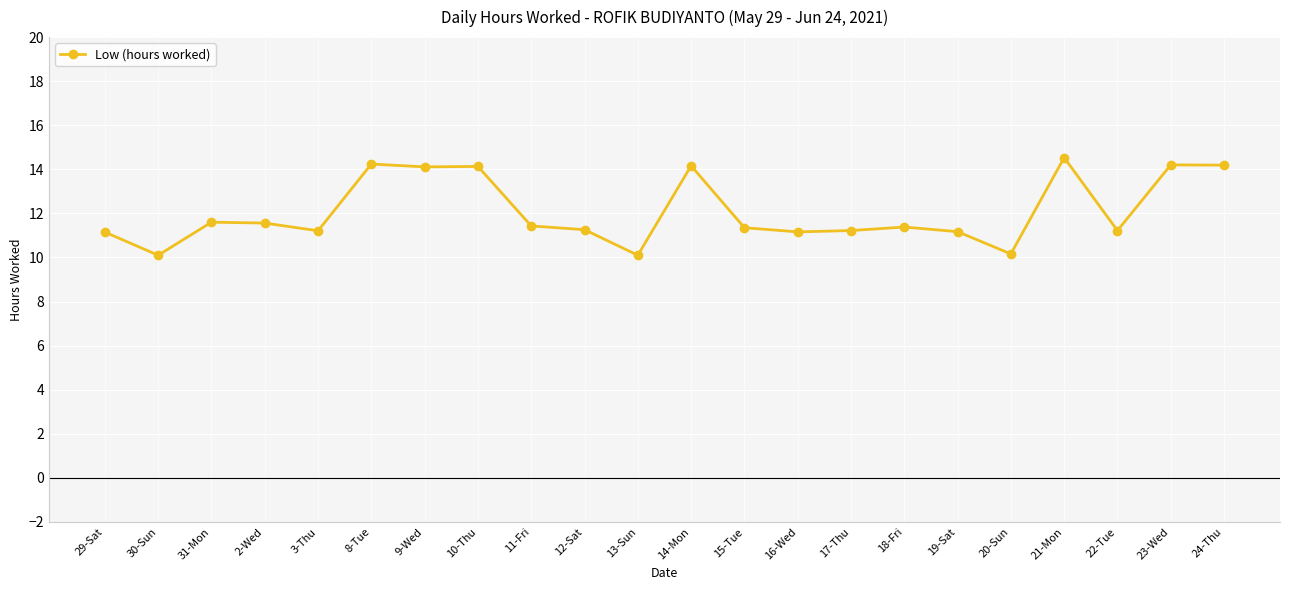

What is the maximum value shown in the chart?

14.5